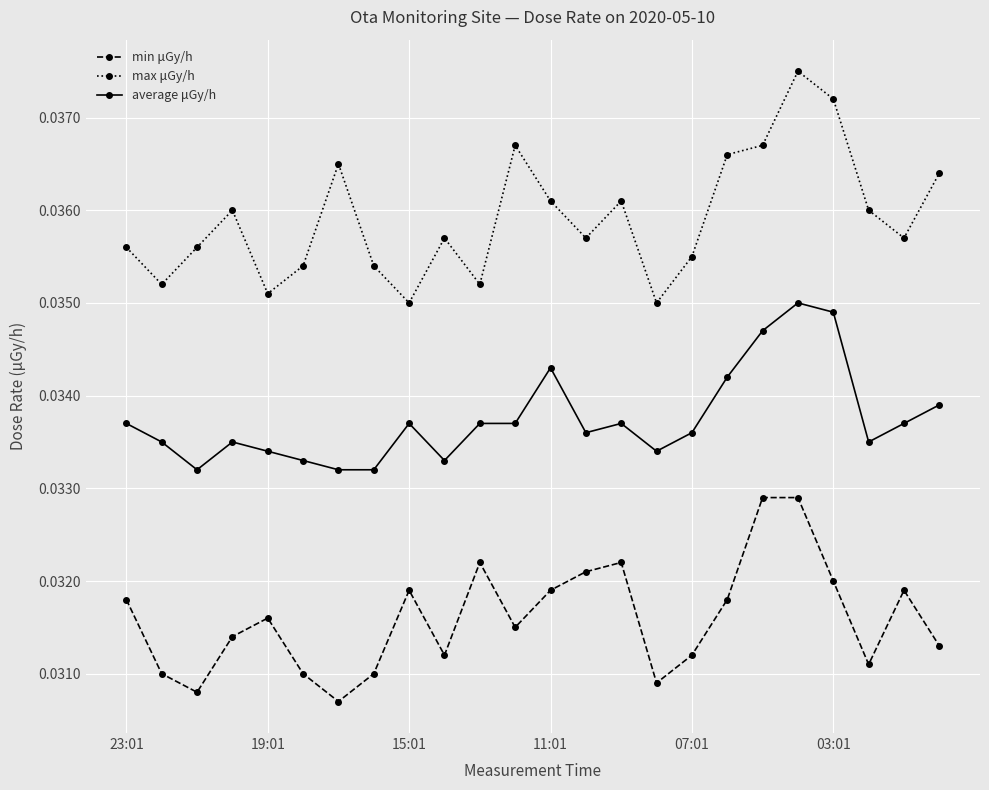

How many lines are shown in the chart?

3